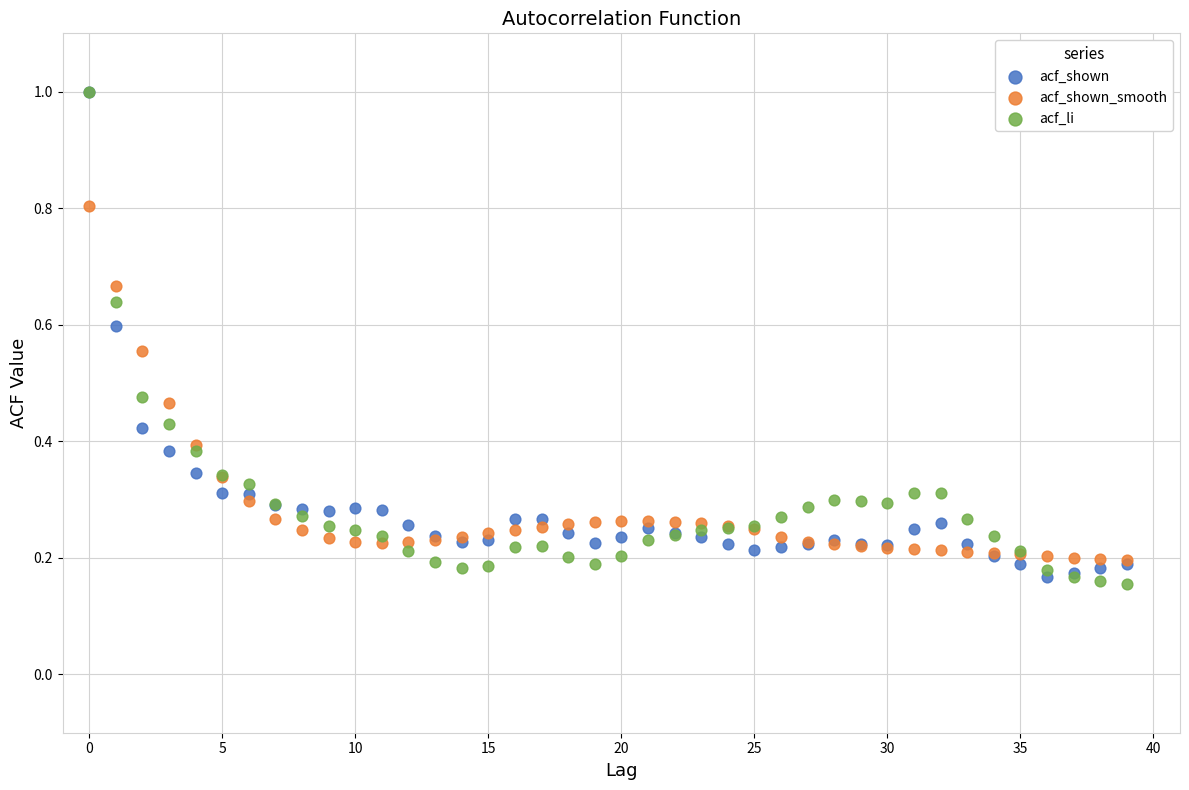

Which series has the largest Y range (max minus min)?

acf_li